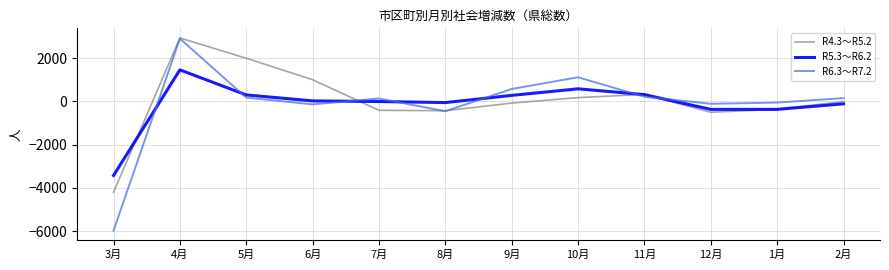

Read the R4.3～R5.2 value at 11月.

327